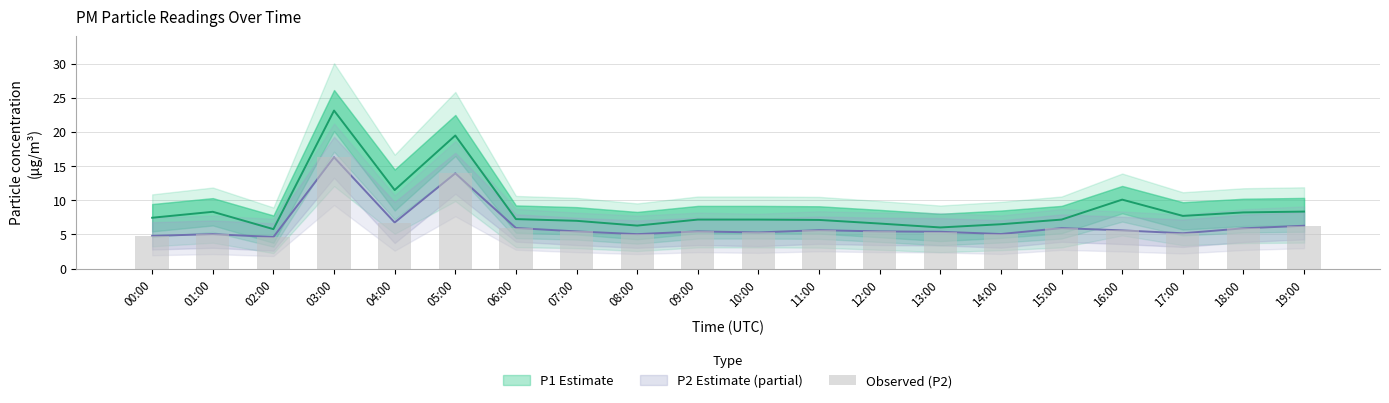

Are the bars horizontal?

No